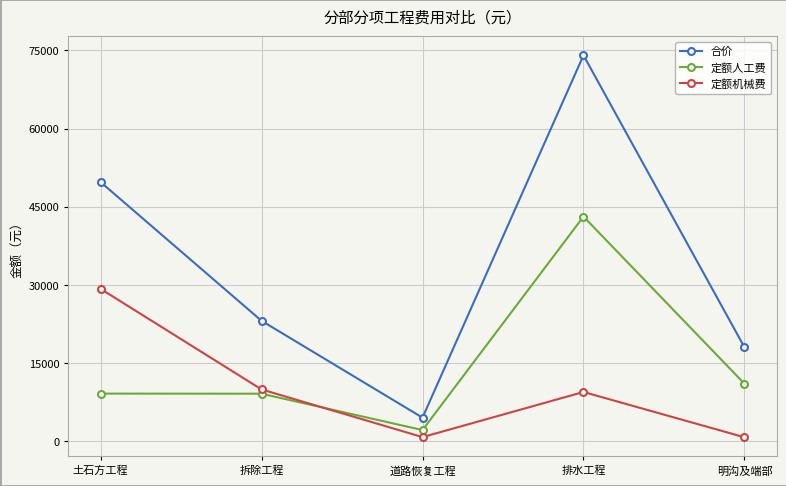

At which category does 合价 reach its first local peak?

排水工程